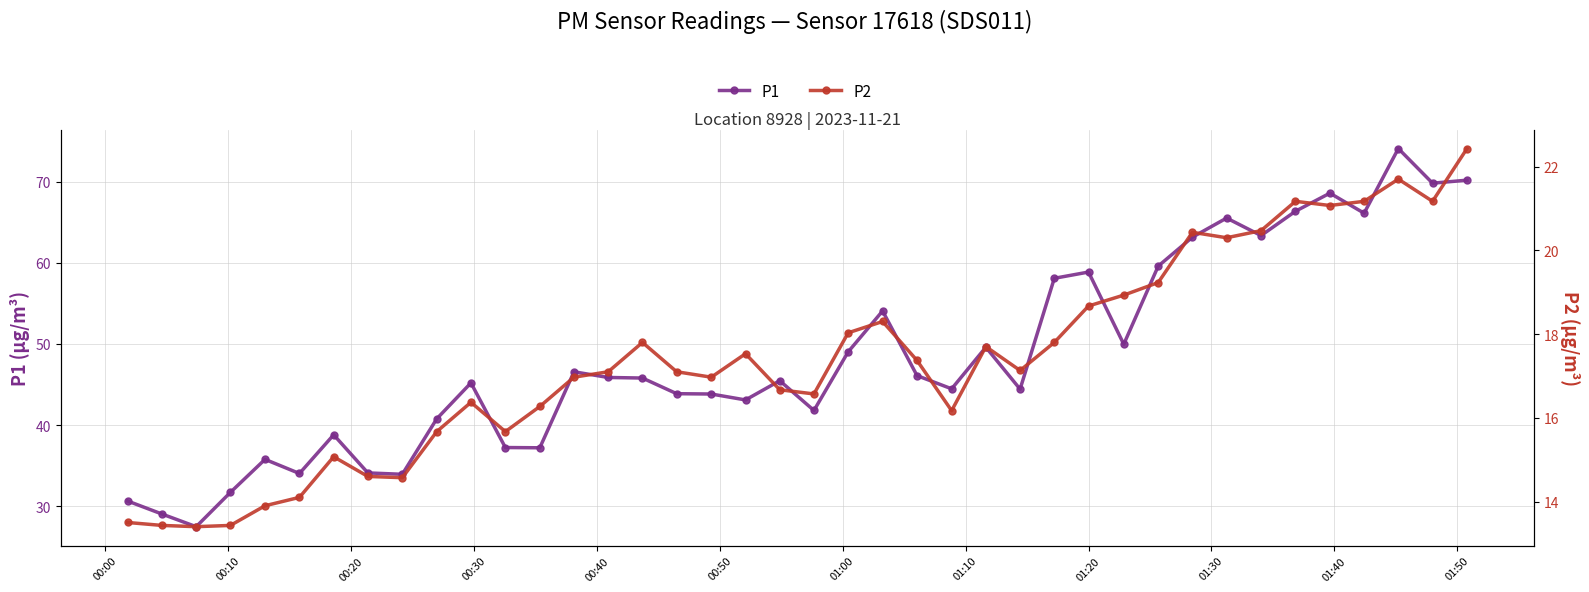

What is the difference between the maximum and minimum values in the P1 series?

46.6